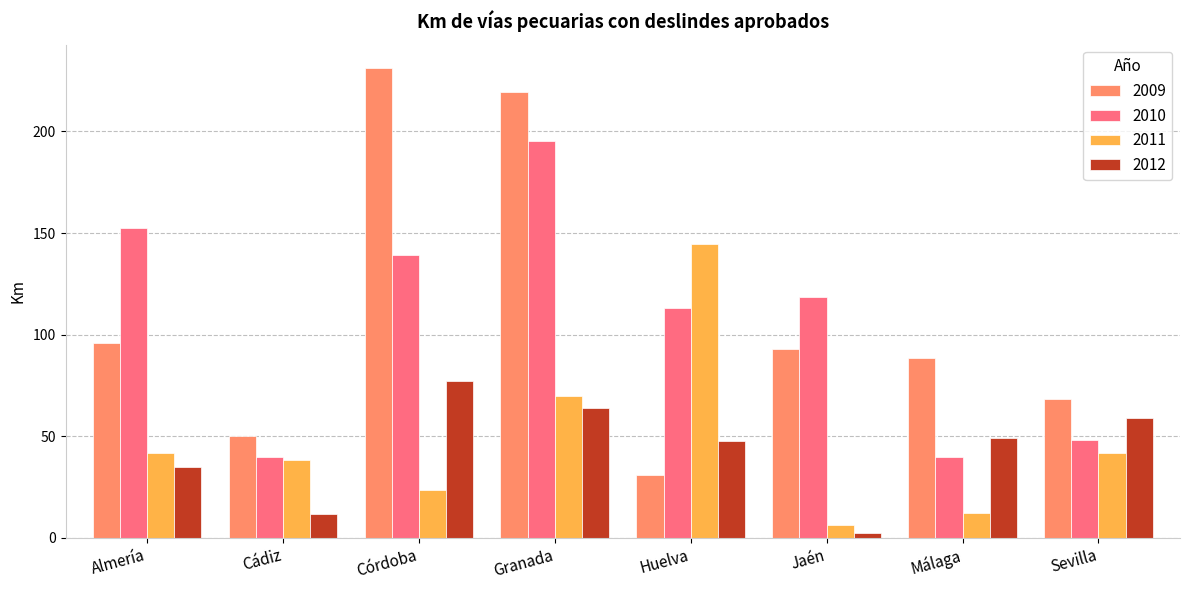

At which label does 2009 first exceed 93?

Almería